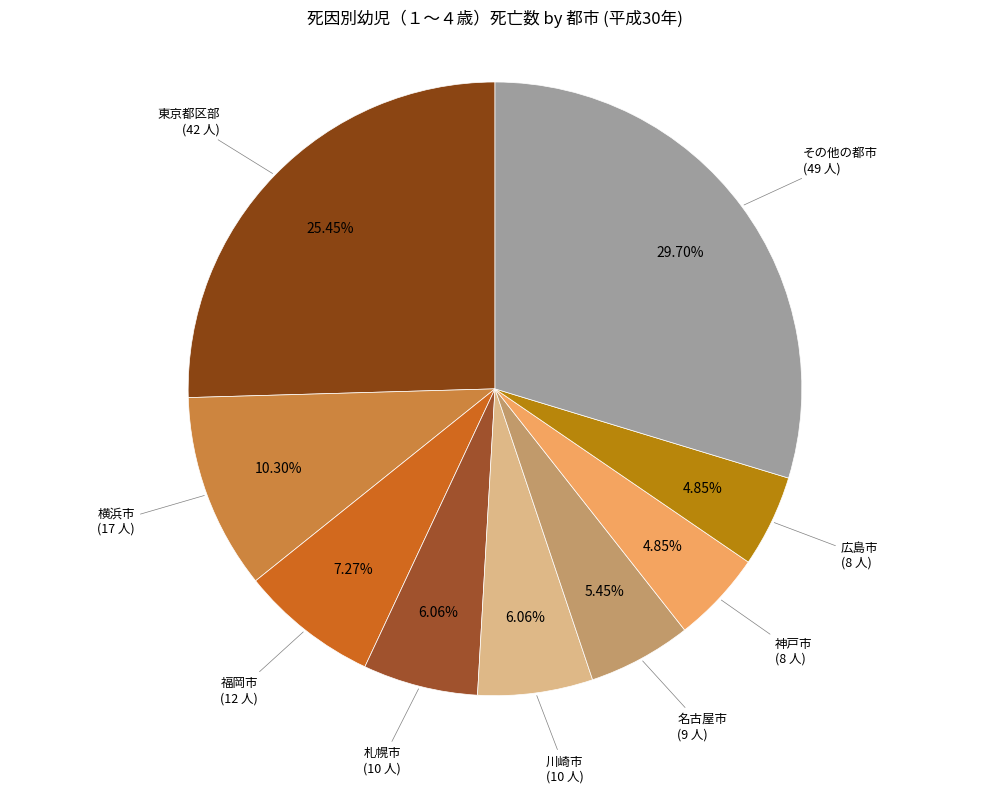

Between 東京都区部 and 川崎市, which is larger?

東京都区部